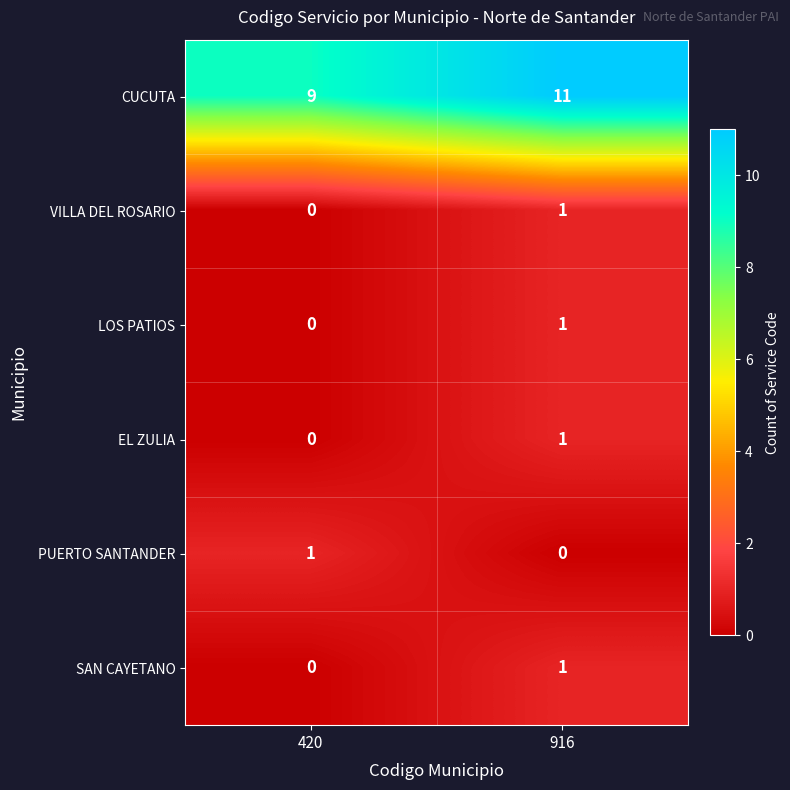

Reading left to right, list all the values displayed in this chart.

CUCUTA: 420=9	916=11
VILLA DEL ROSARIO: 420=0	916=1
LOS PATIOS: 420=0	916=1
EL ZULIA: 420=0	916=1
PUERTO SANTANDER: 420=1	916=0
SAN CAYETANO: 420=0	916=1